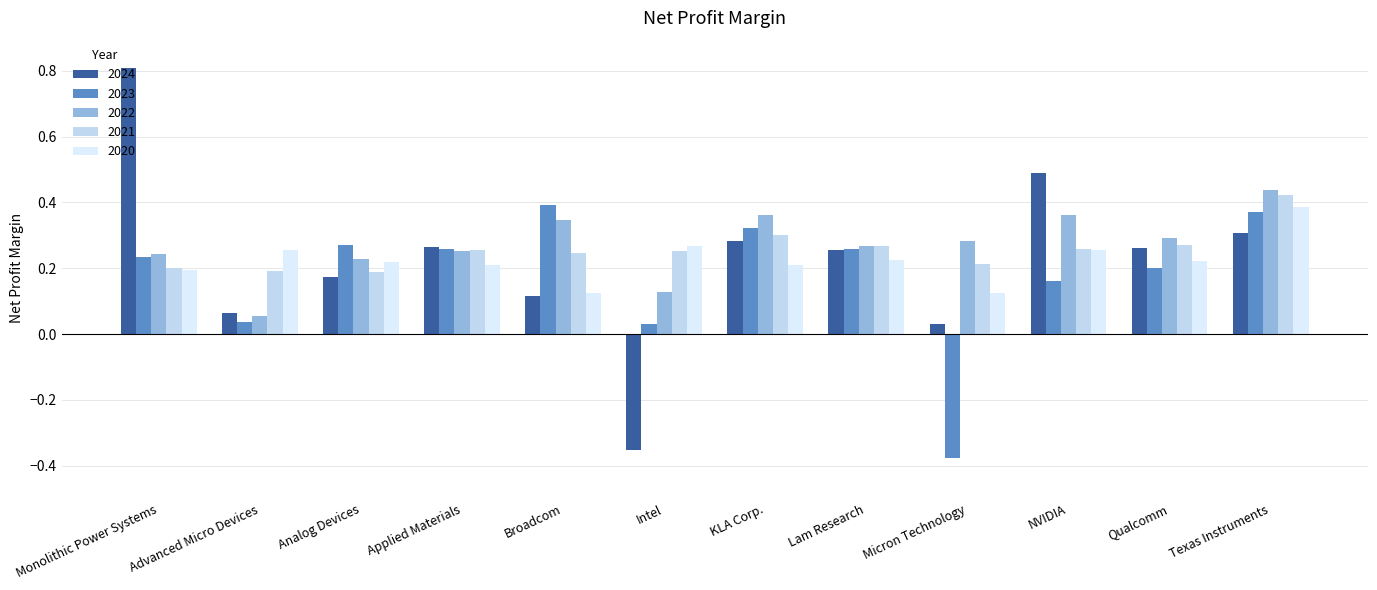

What are all the series names shown in the legend?

2024, 2023, 2022, 2021, 2020